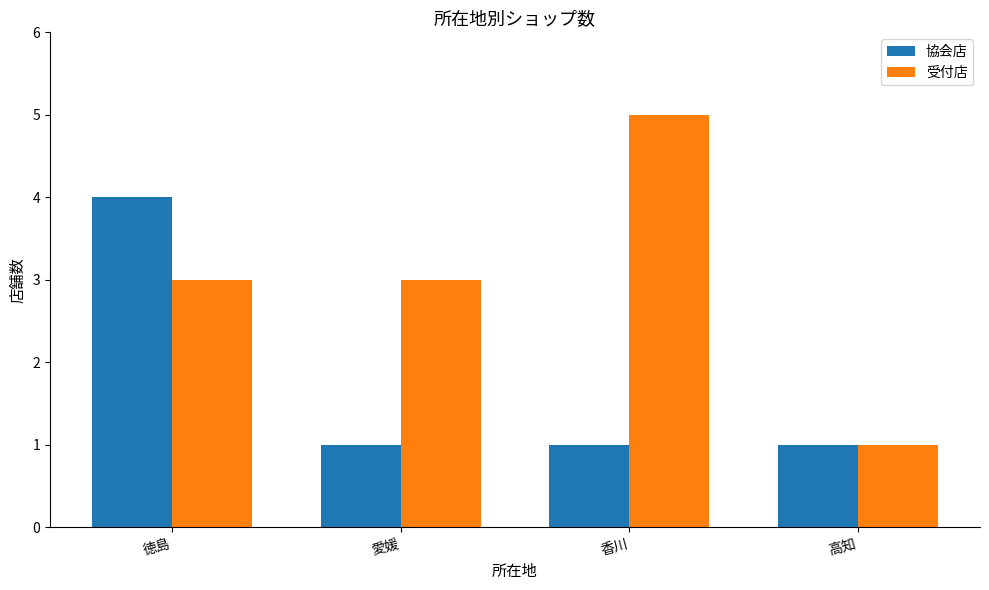

At which category is the sum across all series the highest?

徳島